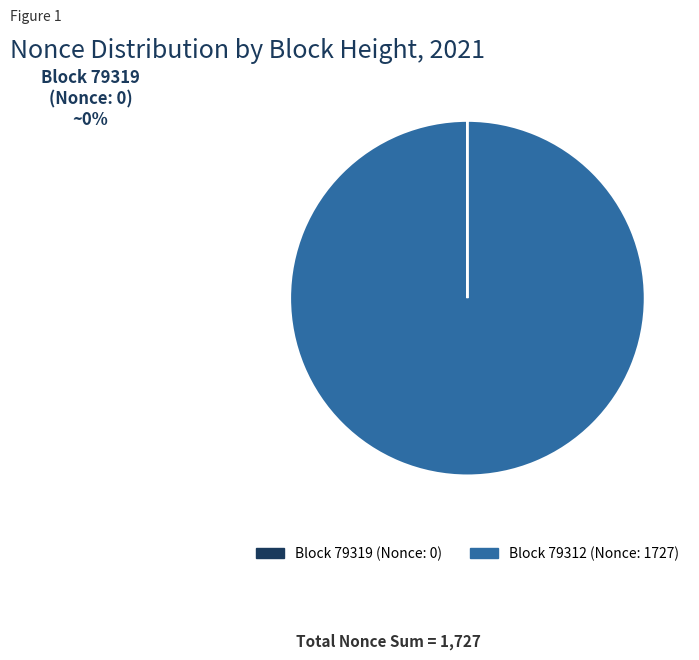

Does any single category account for the majority?

Yes